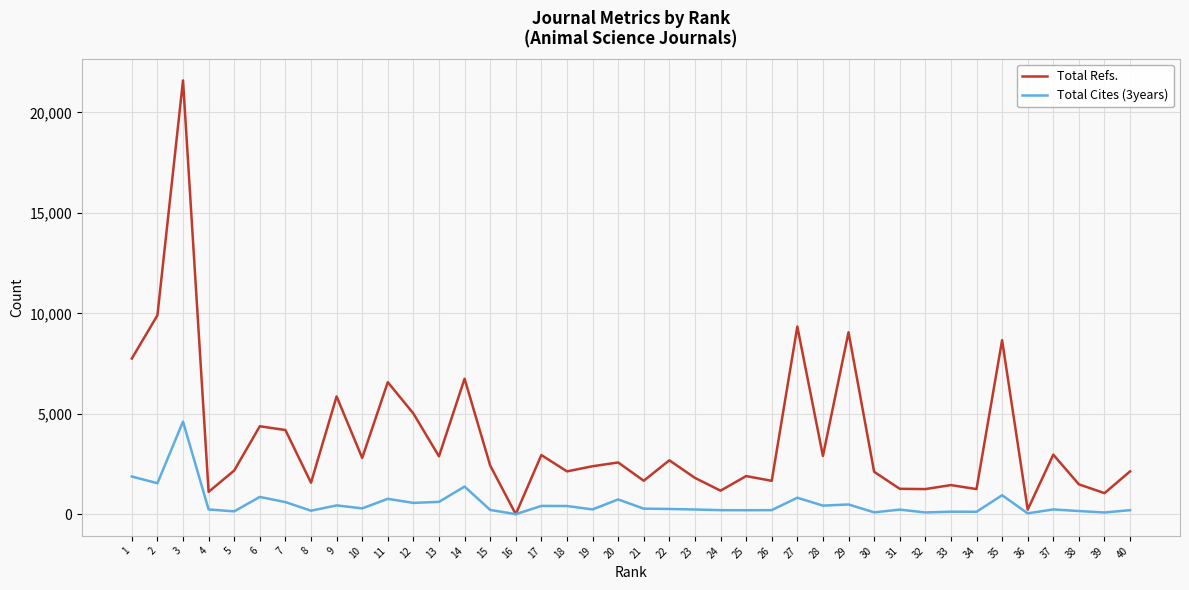

Read the Total Refs. value at 32.

1250